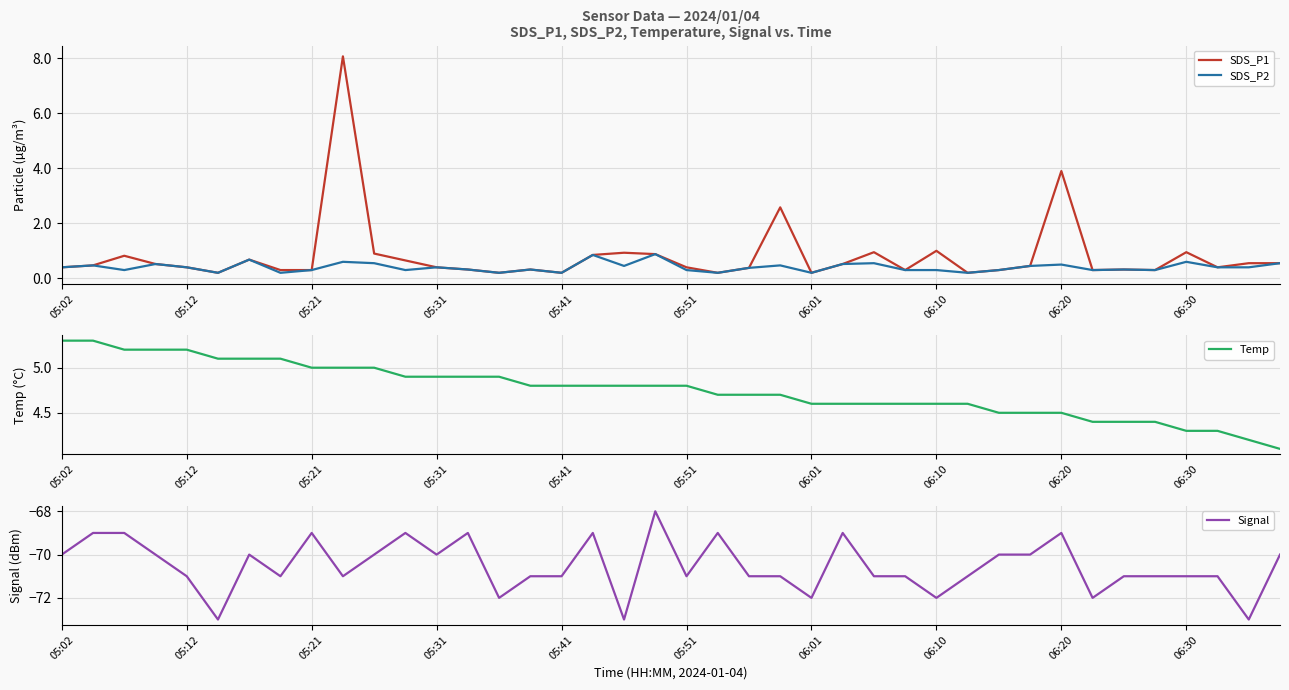

Count the number of categories in the chart.

40